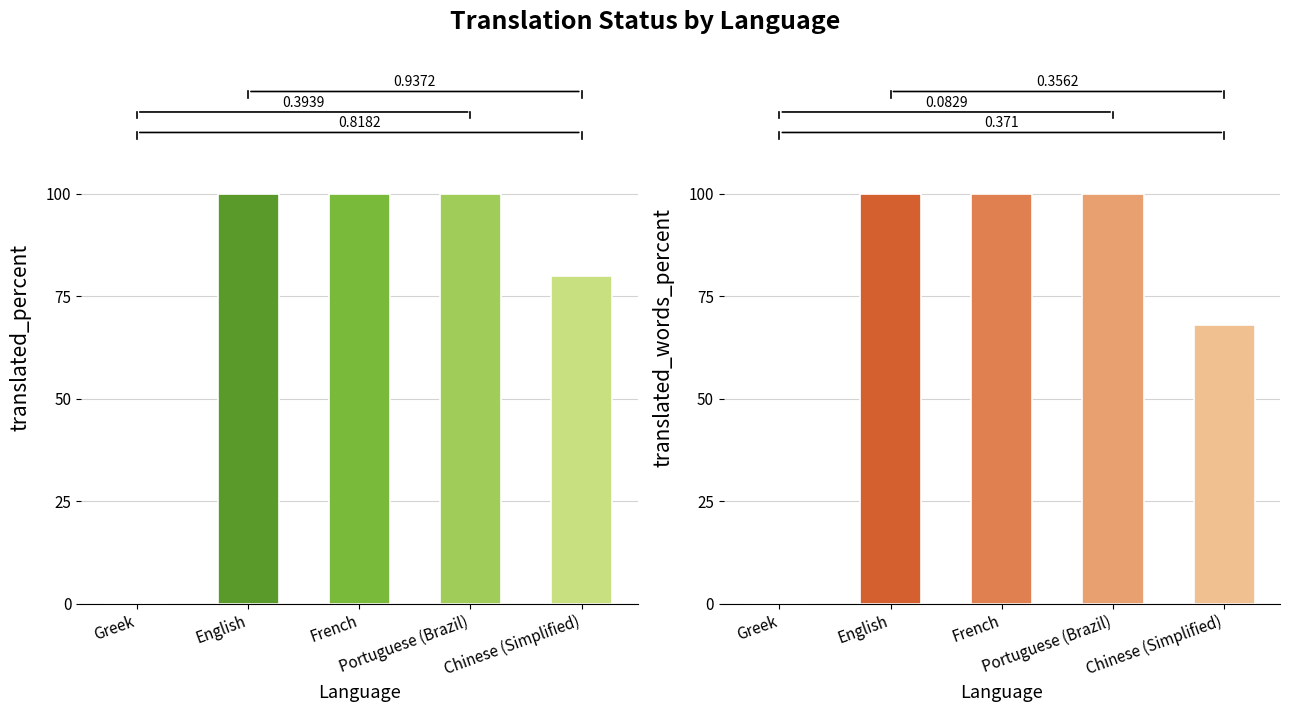

At how many categories does at least one series exceed 84?

3